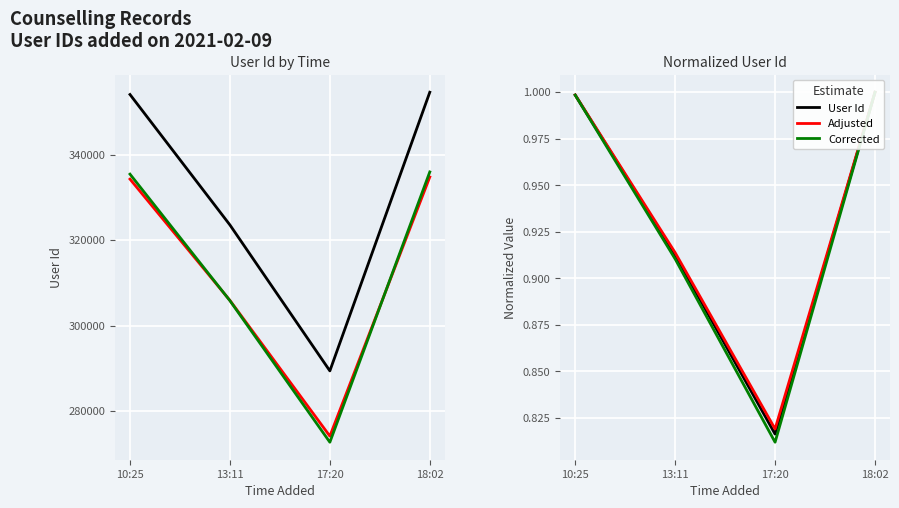

What are all the series names shown in the legend?

User Id, Adjusted, Corrected